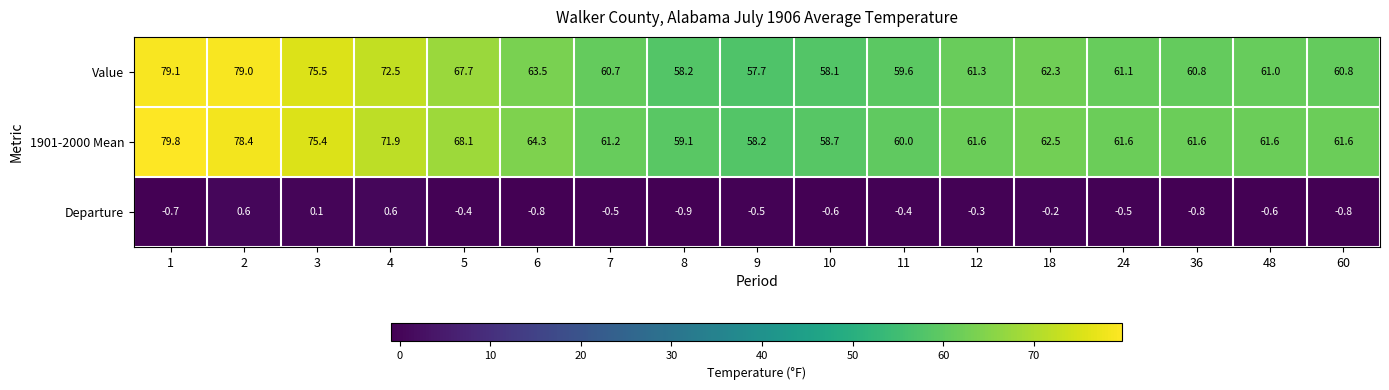

At which category is the sum across all series the highest?

1